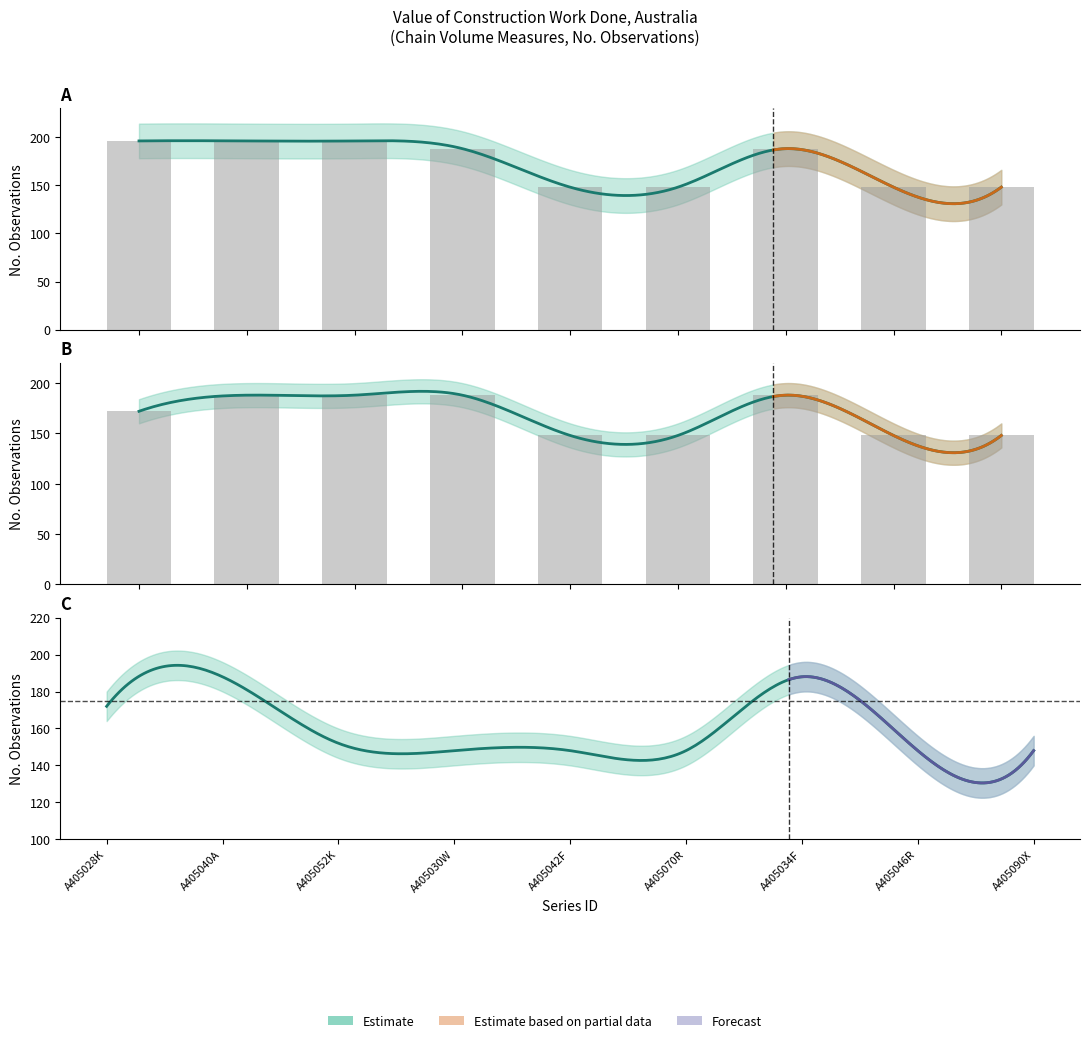

List the labels in order of Original value, smallest first.

A405042F, A405070R, A405046R, A405090X, A405030W, A405034F, A405028K, A405040A, A405052K